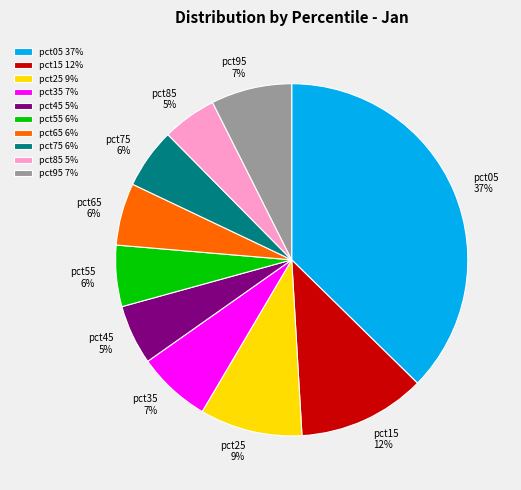

Is the sum of pct25 and pct45 greater than half?

No